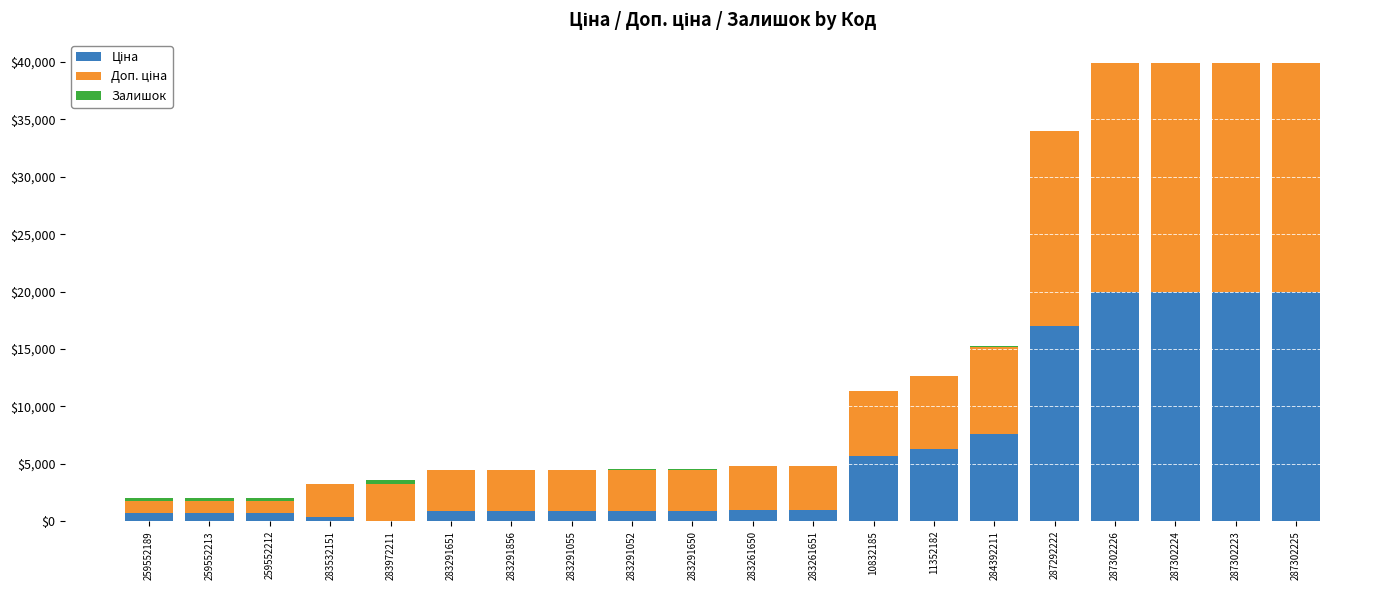

Rank the categories by Залишок value from highest to lowest.

283972211, 259552212, 259552213, 259552189, 11352182, 283291650, 284392211, 283291052, 283532151, 283291055, 283261651, 283291856, 283291651, 283261650, 287302223, 287302225, 287292222, 287302224, 10832185, 287302226